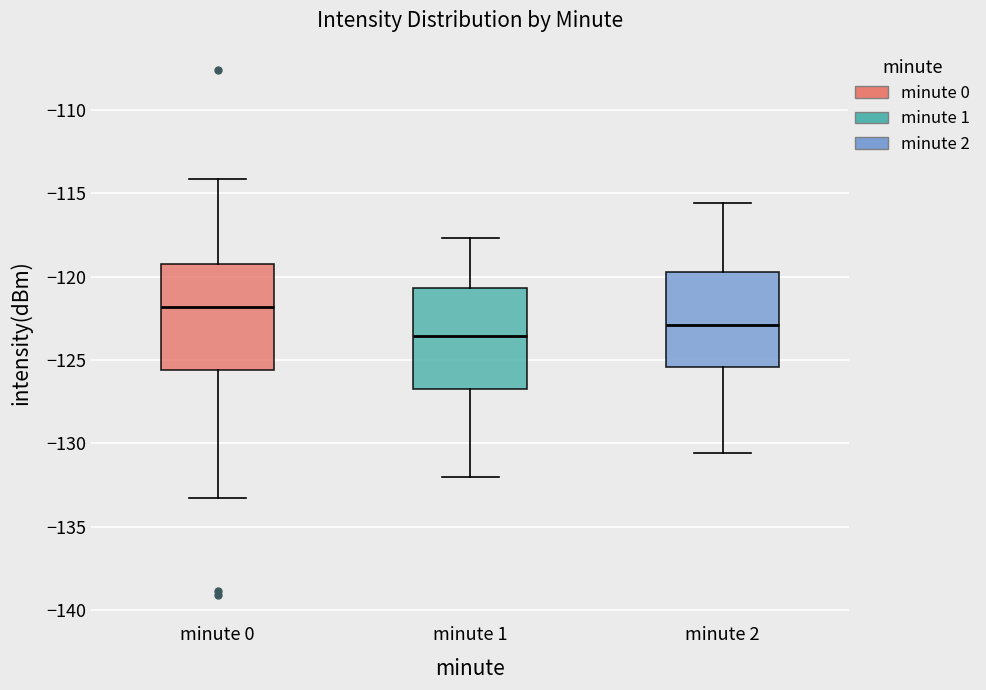

Which box's median line is the lowest?

minute 1